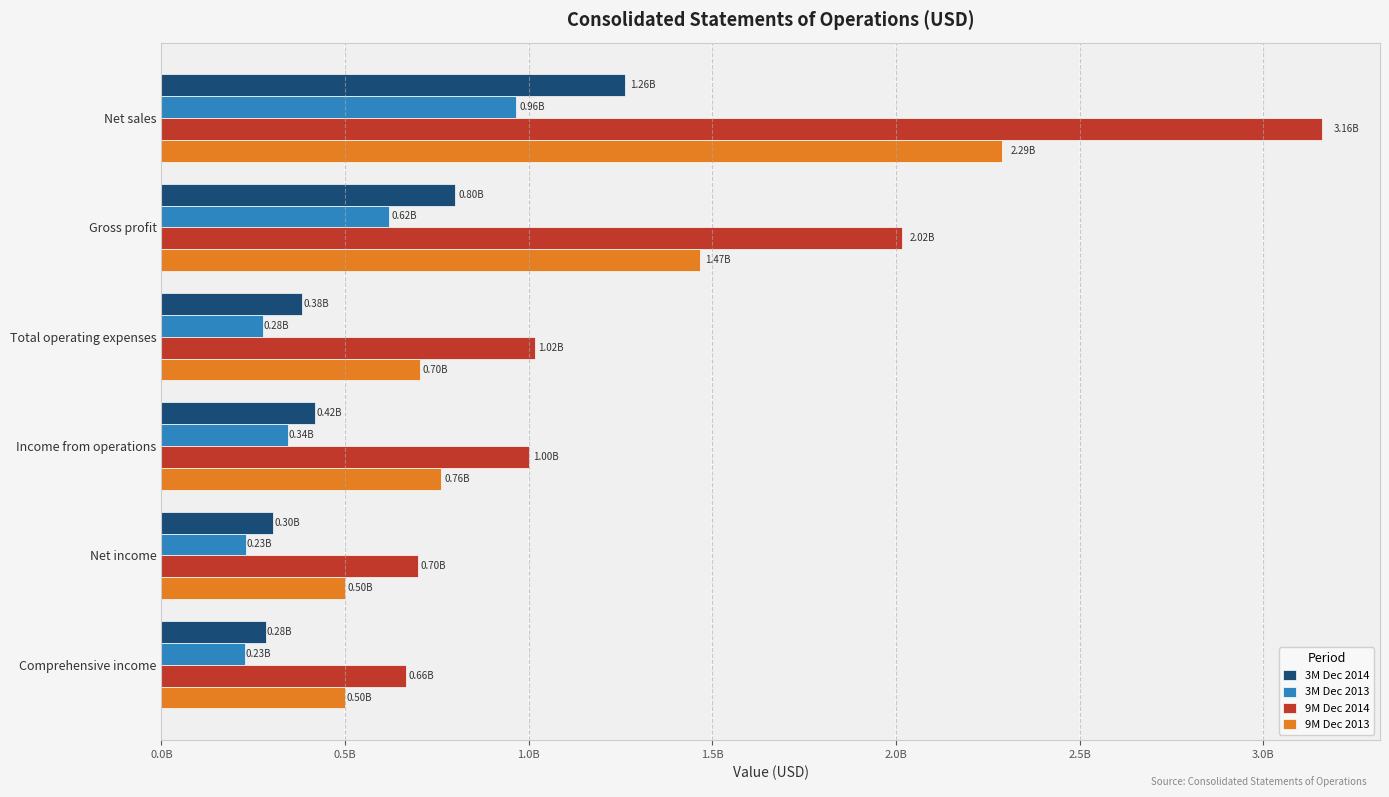

What are all the series names shown in the legend?

3M Dec 2014, 3M Dec 2013, 9M Dec 2014, 9M Dec 2013